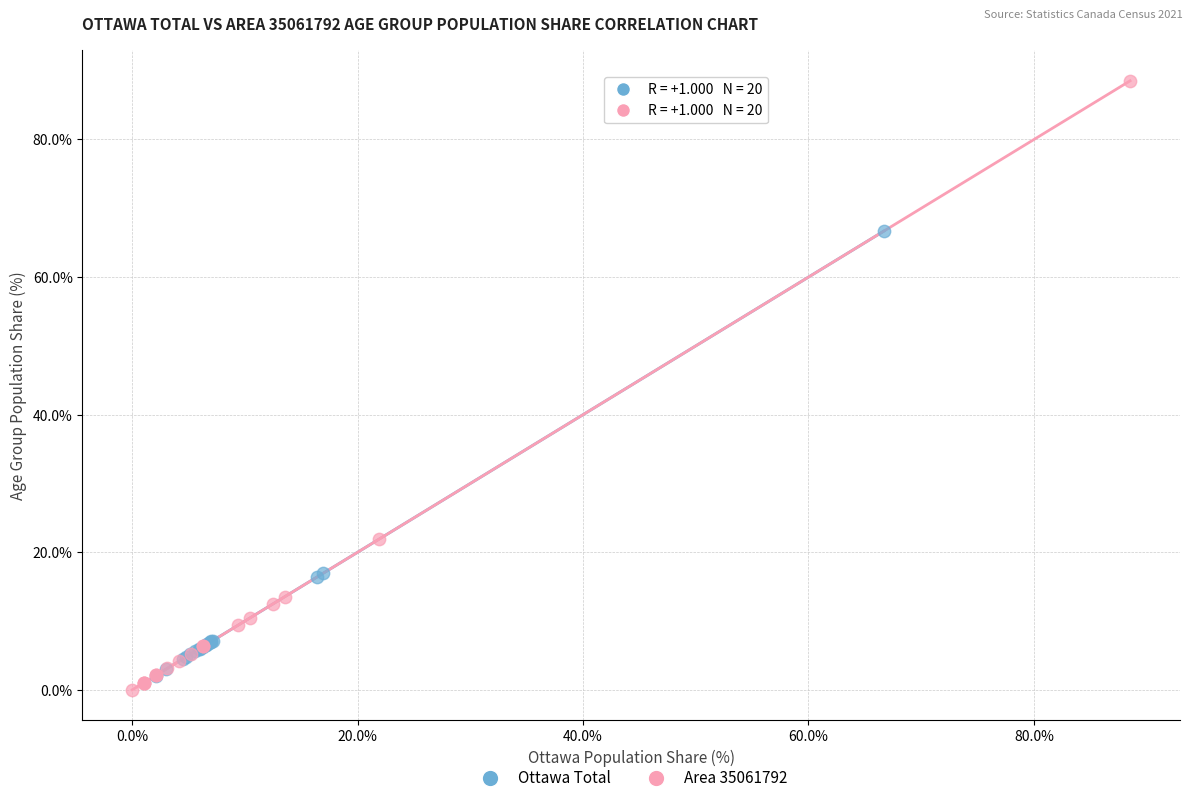

Which series reaches the maximum Y coordinate?

Area 35061792